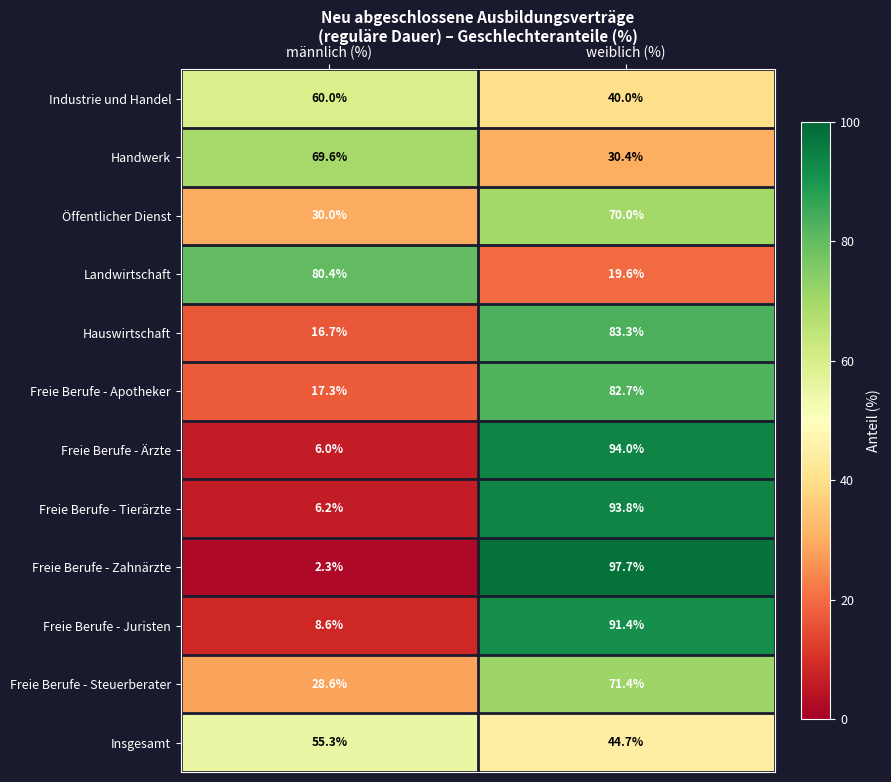

At männlich (%), list the series in order from smallest to largest.

Freie Berufe - Zahnärzte, Freie Berufe - Ärzte, Freie Berufe - Tierärzte, Freie Berufe - Juristen, Hauswirtschaft, Freie Berufe - Apotheker, Freie Berufe - Steuerberater, Öffentlicher Dienst, Insgesamt, Industrie und Handel, Handwerk, Landwirtschaft